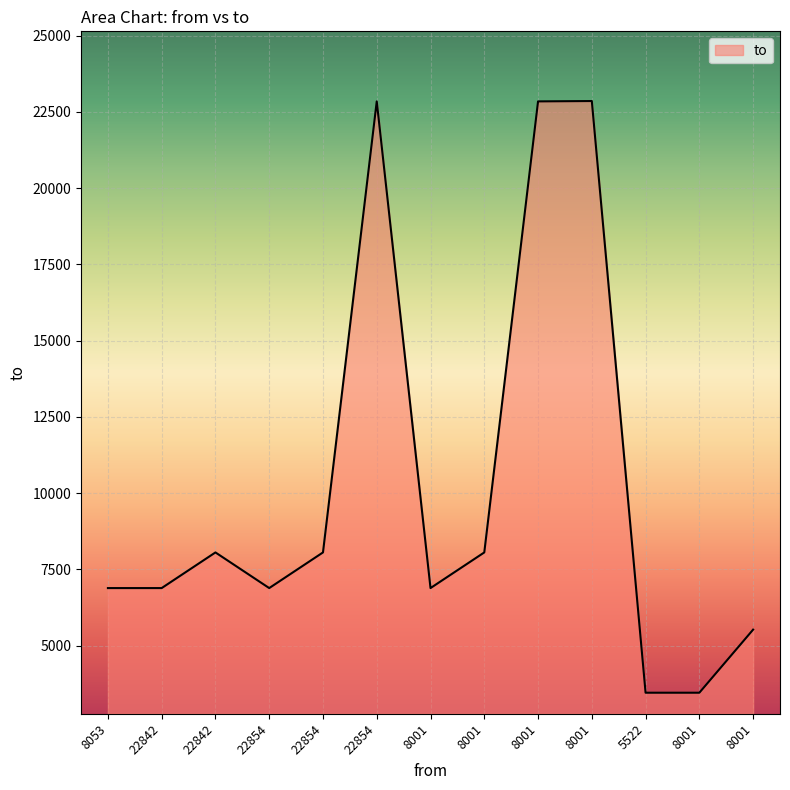

Reading left to right, list all the values displayed in this chart.

6884	6884	8053	6884	8053	22842	6884	8053	22842	22854	3453	3453	5522